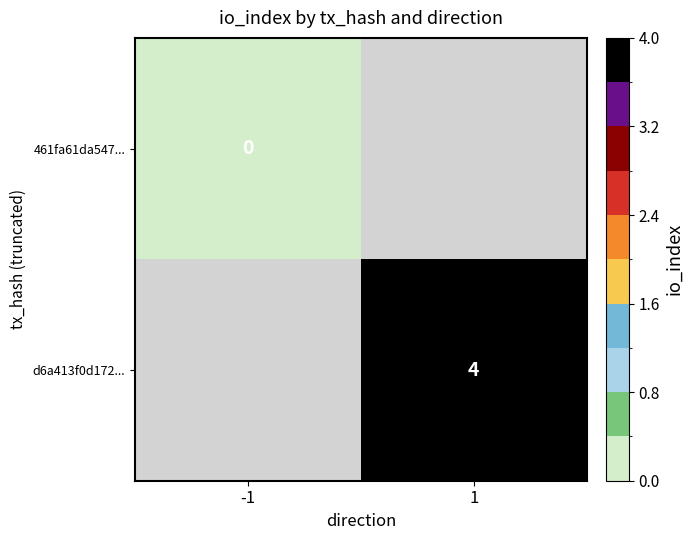

Between 1 and -1, which is larger?

-1